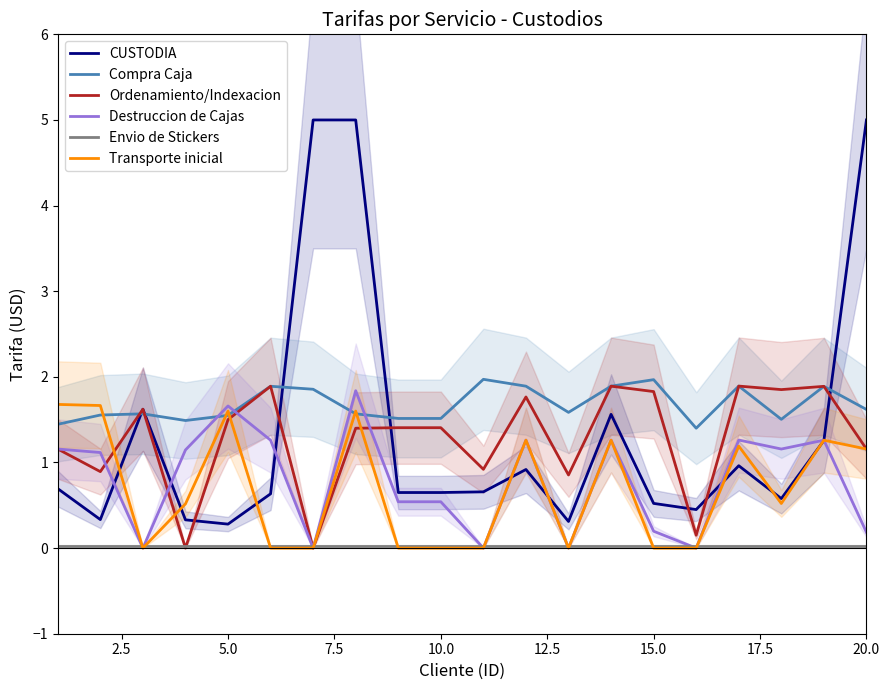

True or false: Transporte inicial and Destruccion de Cajas intersect in this chart.

False